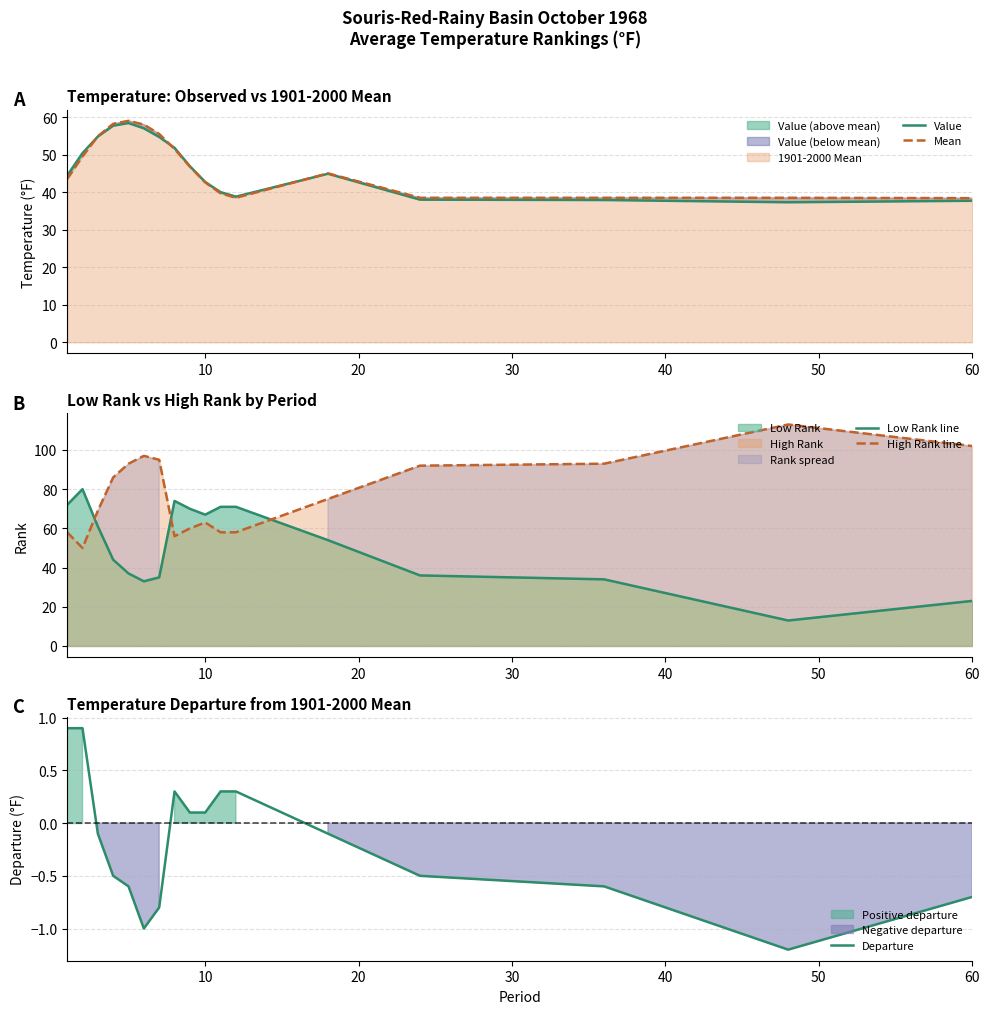

True or false: Mean and High Rank line intersect in this chart.

False